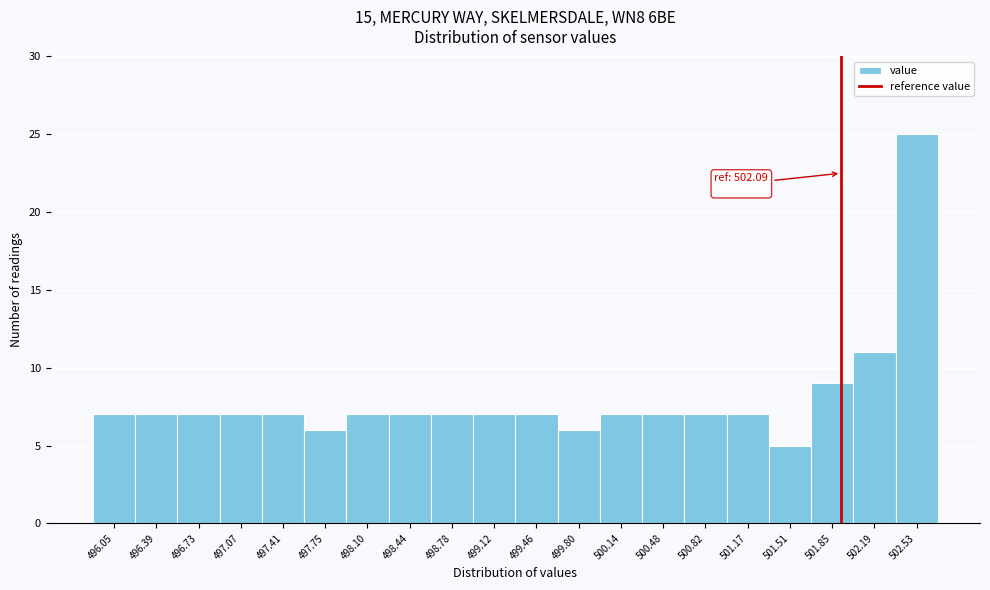

Reading right to left, what are all the values shown in this chart?

502.53=25	502.19=11	501.85=9	501.51=5	501.17=7	500.82=7	500.48=7	500.14=7	499.80=6	499.46=7	499.12=7	498.78=7	498.44=7	498.10=7	497.75=6	497.41=7	497.07=7	496.73=7	496.39=7	496.05=7